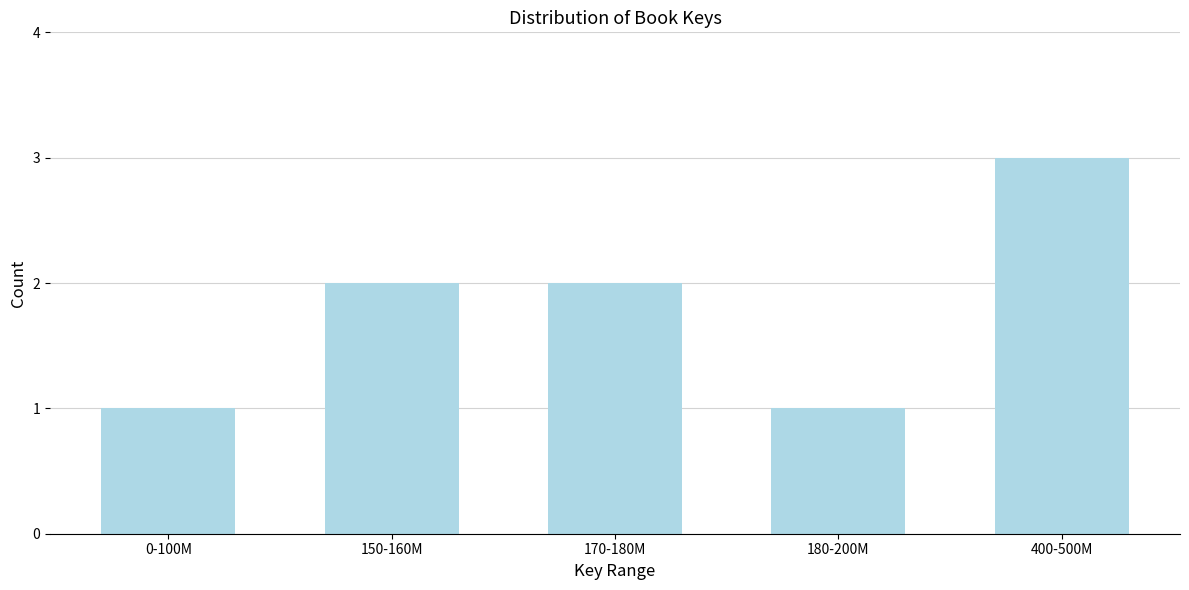

Reading left to right, extract all data points from this chart.

0-100M=1	150-160M=2	170-180M=2	180-200M=1	400-500M=3